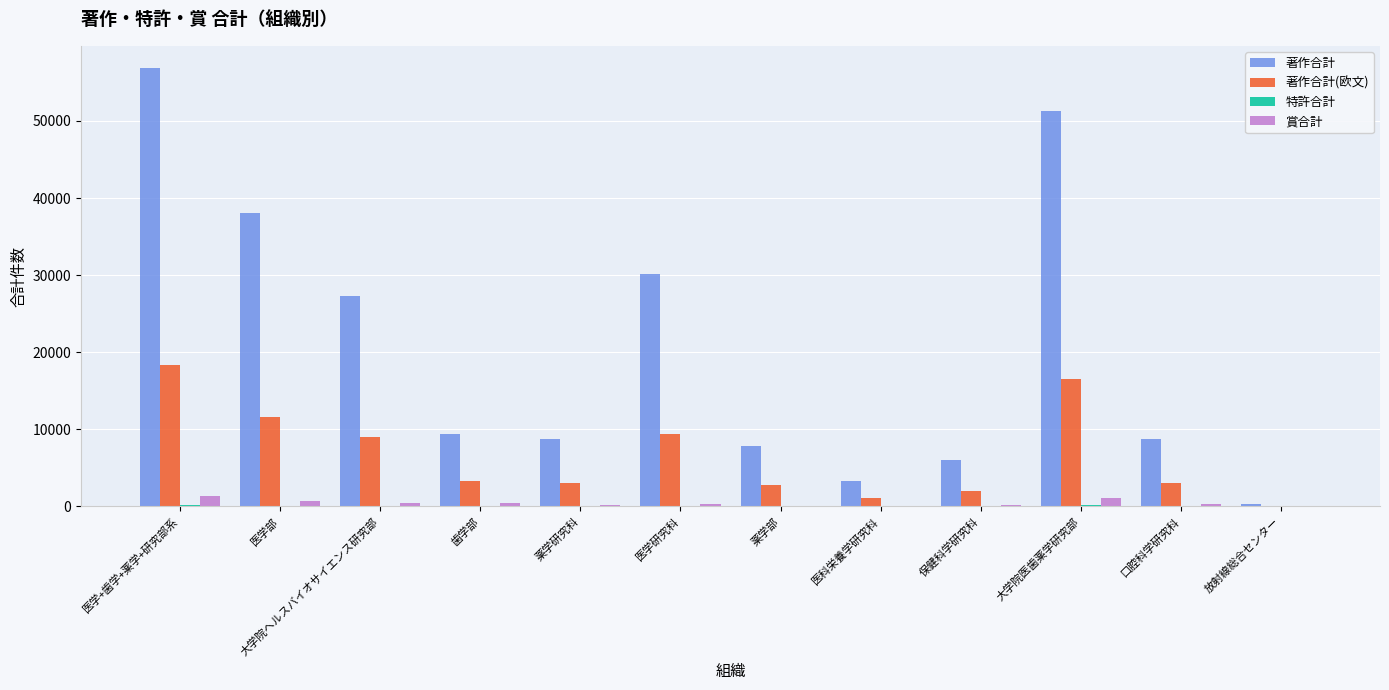

True or false: 著作合計 has a value of 51263 at 大学院医歯薬学研究部.

True